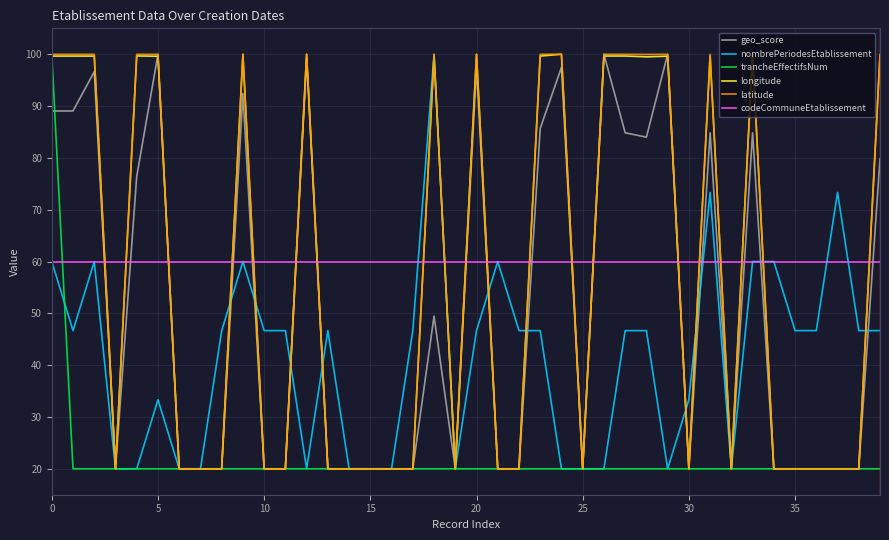

After their last crossing, which series has the higher values: nombrePeriodesEtablissement or trancheEffectifsNum?

nombrePeriodesEtablissement